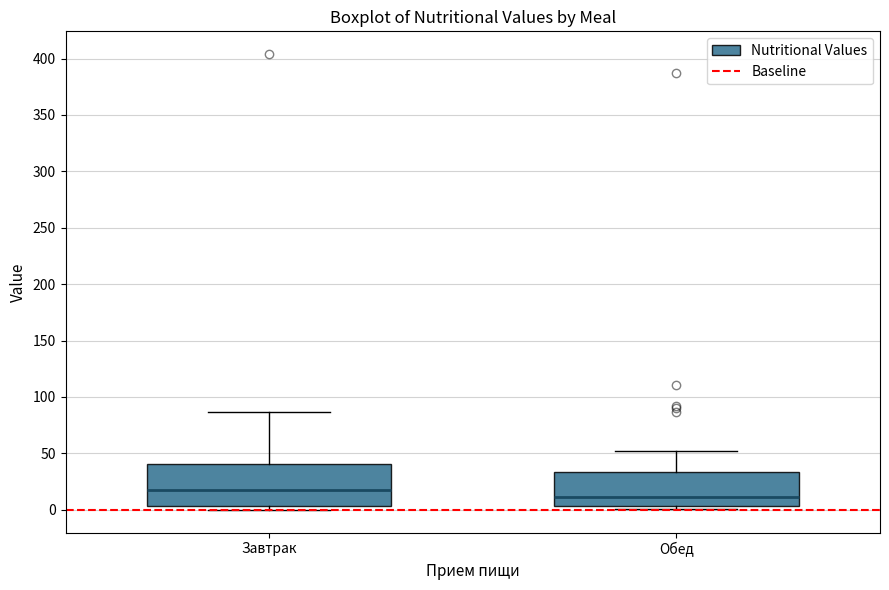

Comparing the boxes themselves (not the whiskers), which one is the tallest?

Завтрак